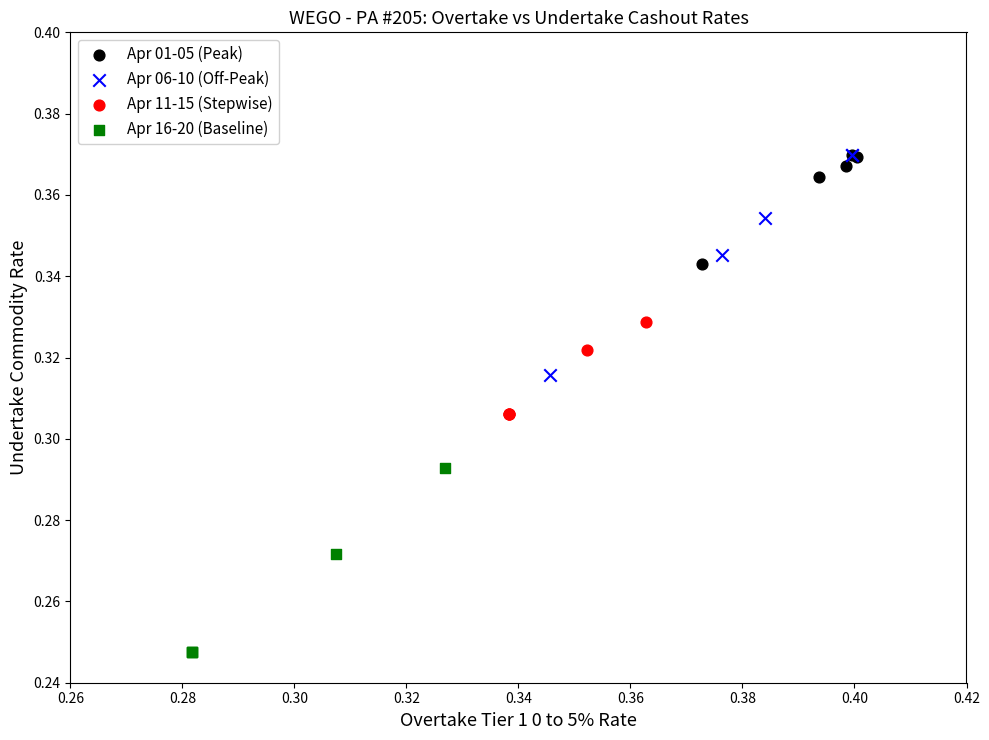

Which series has the largest Y range (max minus min)?

Apr 06-10 (Off-Peak)